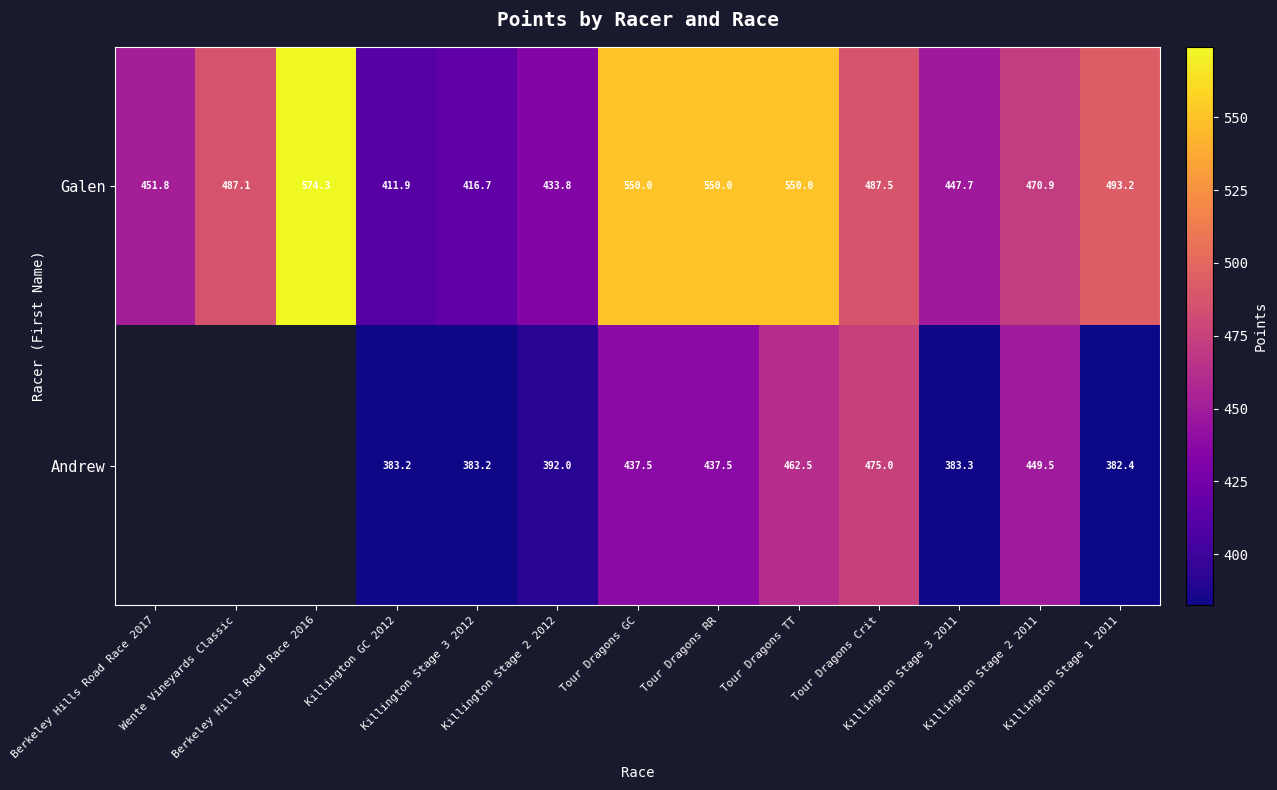

Rank the series by their maximum value, from highest to lowest.

Galen, Andrew